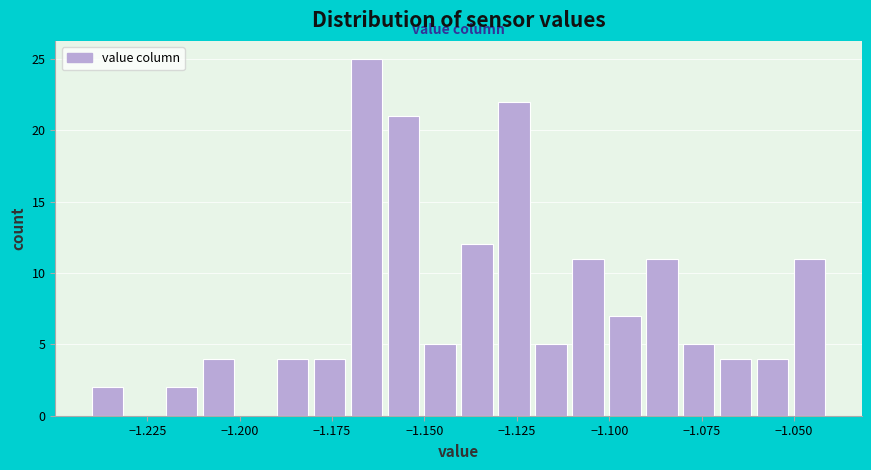

Read against the x-axis, roughly where is the centre of the tallest bar?

-1.165